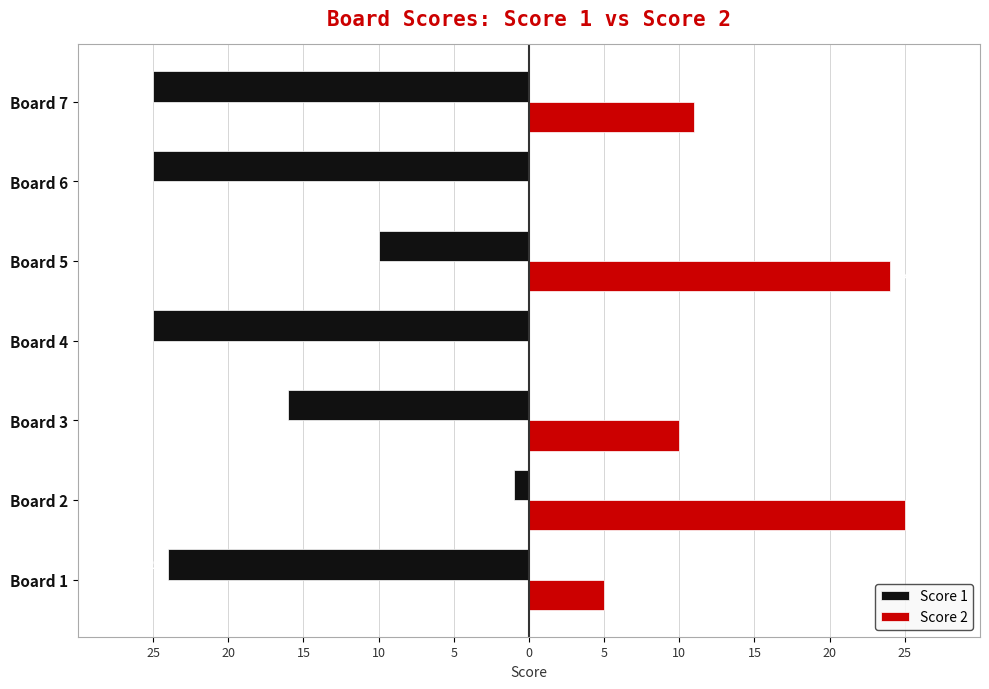

Rank the series by their maximum value, from highest to lowest.

Score 2, Score 1